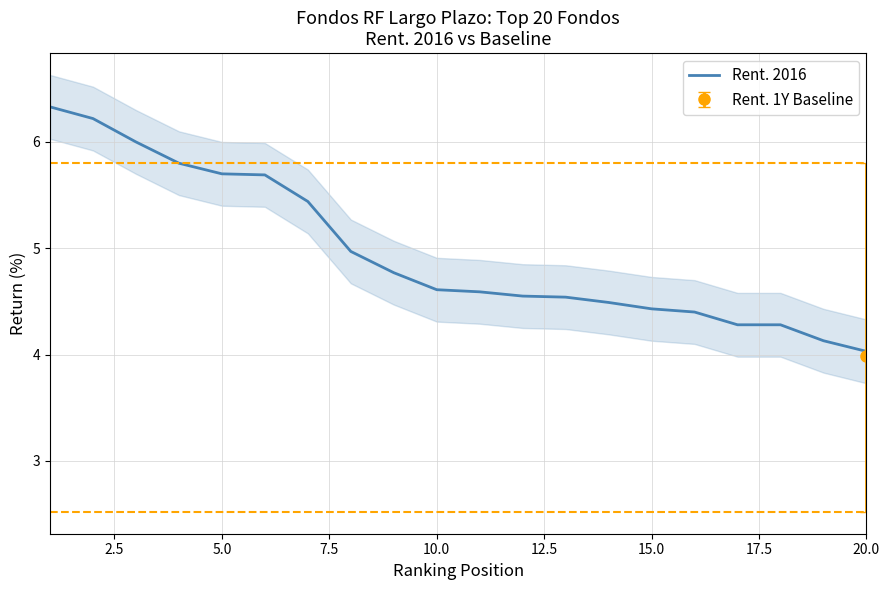

Which category has the lowest value in the Rent. 2016 series?

20.0